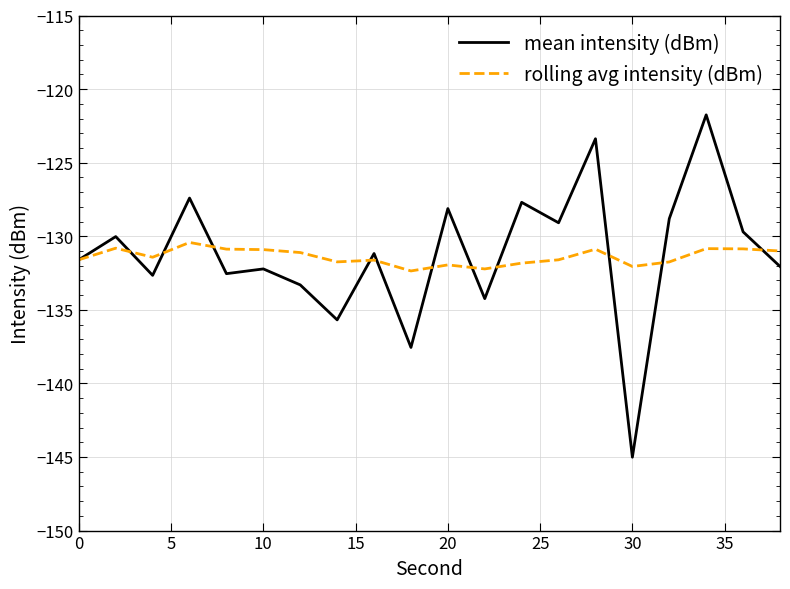

Which series has the largest range (max minus min)?

mean intensity (dBm)